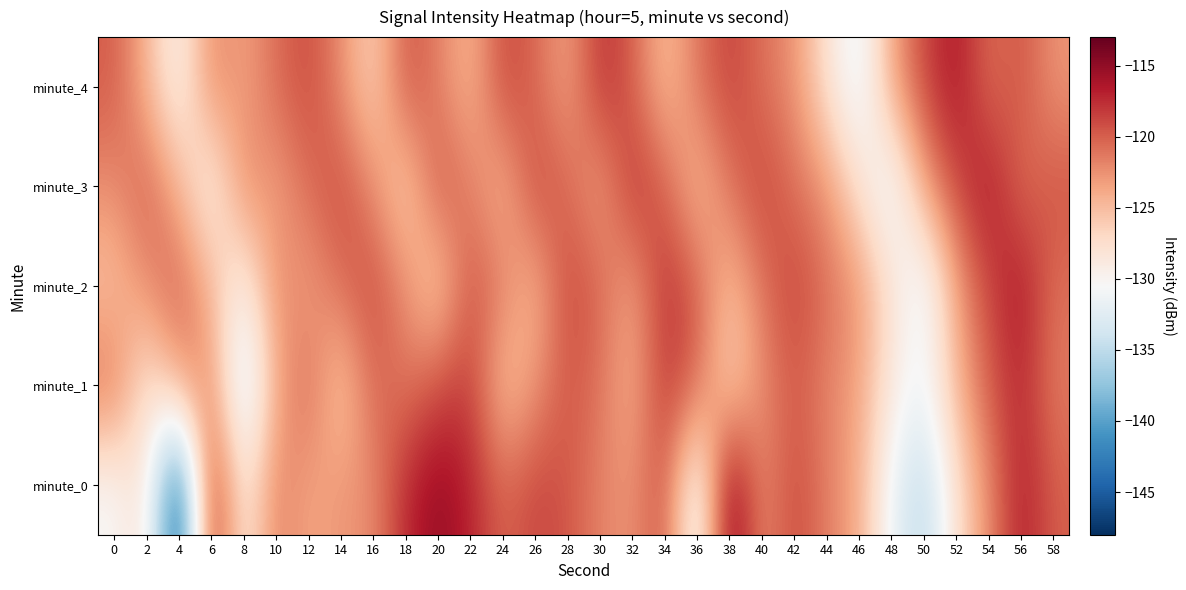

Count the number of categories in the chart.

30